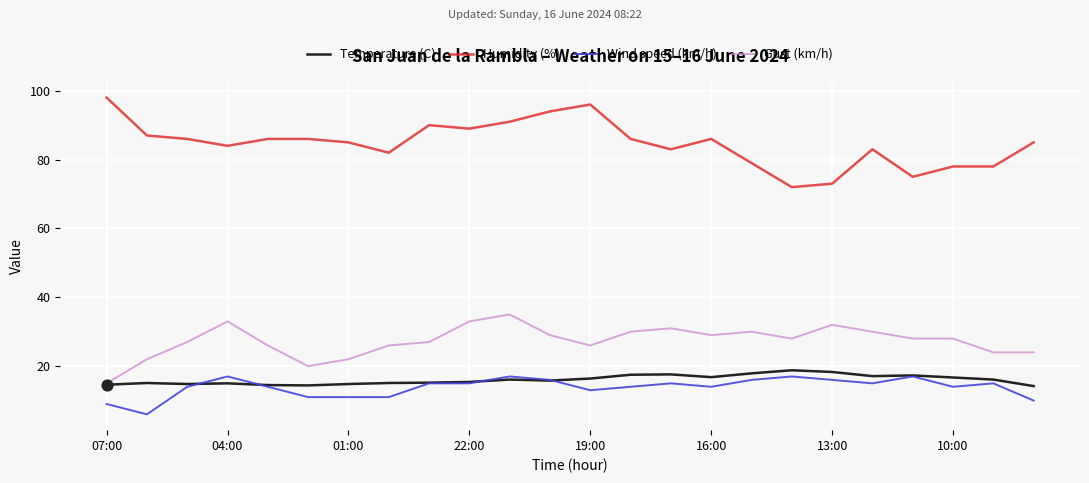

Which series has the widest spread of values?

Humidity (%)